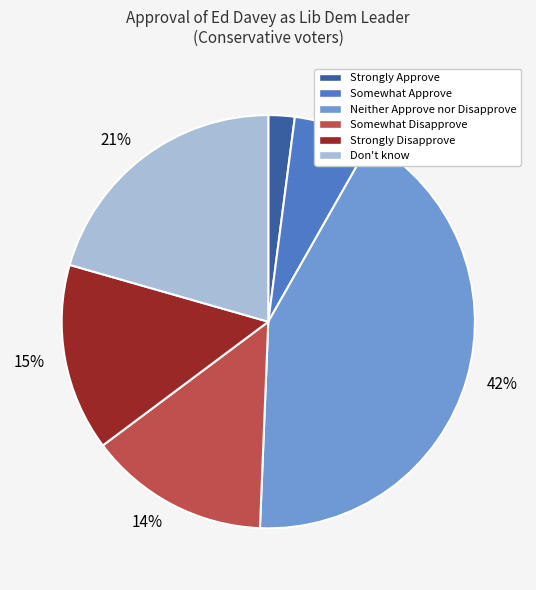

To the nearest percent, what is the difference between the largest and smallest slice percentages?

40%